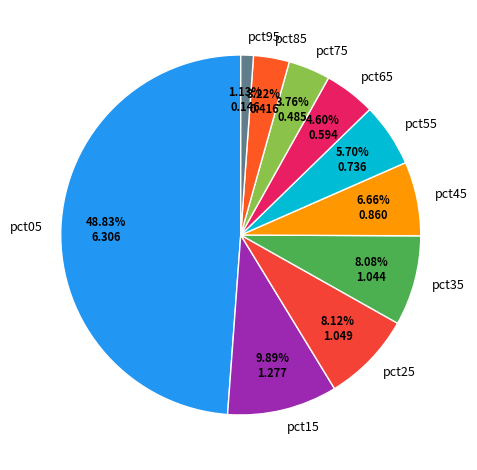

Which slice is the smallest?

pct95